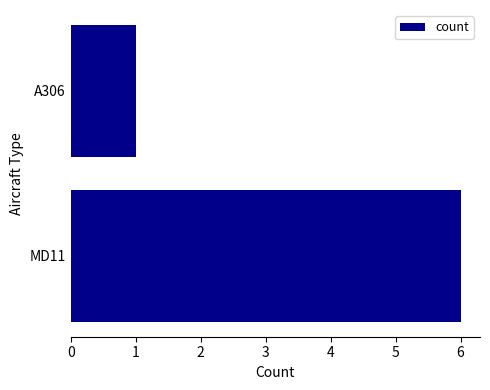

Approximately how many times larger is the value at MD11 compared to A306?

6.0